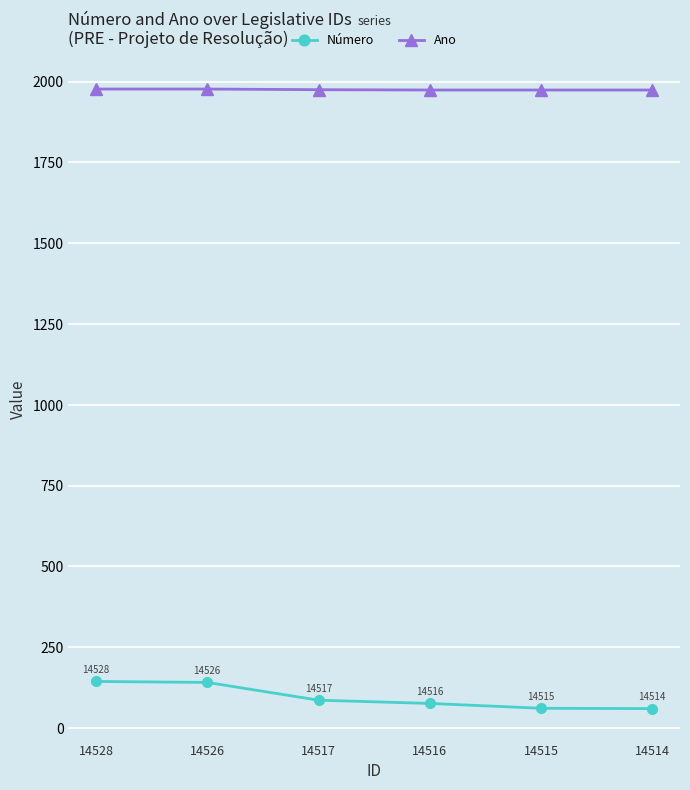

True or false: Ano has more than 1 interior local peaks.

False